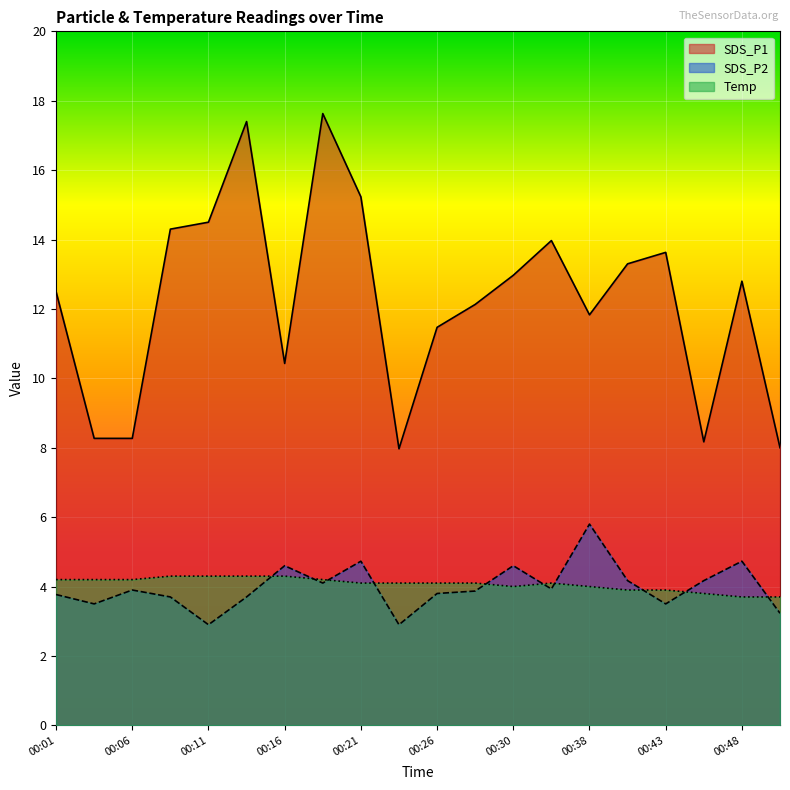

Rank the series by their maximum value, from highest to lowest.

SDS_P1, SDS_P2, Temp